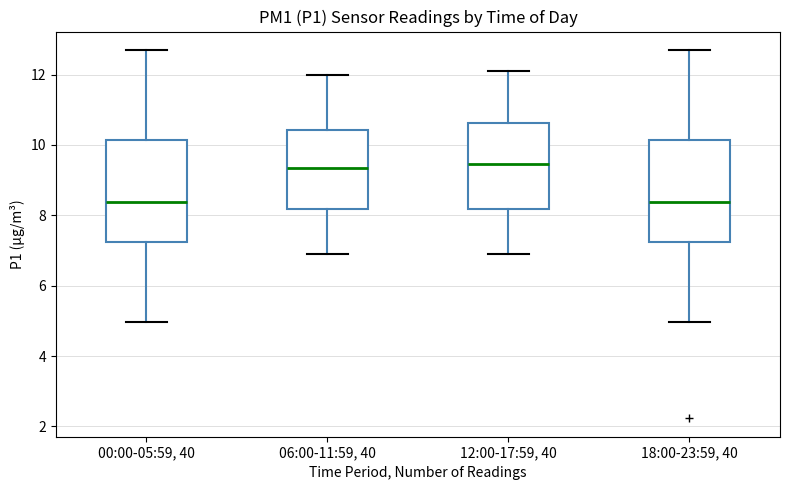

Reading left to right, transcribe this box plot: for each box, give where its median line is, the range the box spans, and where its two whiskers end, as read against the y-axis. The values are not printed on the chart, so give them approximately, as read against the axis.

00:00-05:59, 40: median 8.4, box 7.2 to 10.2, whiskers 5.0 to 12.8
06:00-11:59, 40: median 9.4, box 8.2 to 10.4, whiskers 7.0 to 12.0
12:00-17:59, 40: median 9.4, box 8.2 to 10.6, whiskers 7.0 to 12.2
18:00-23:59, 40: median 8.4, box 7.2 to 10.2, whiskers 5.0 to 12.8